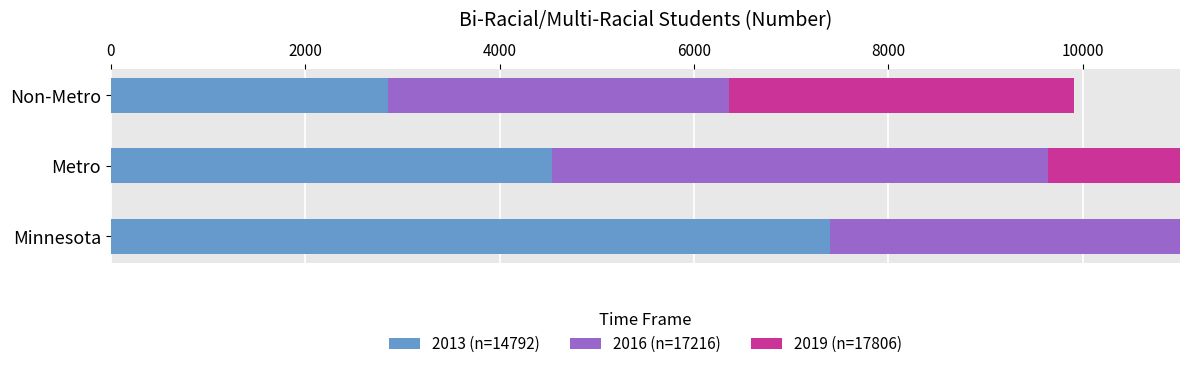

Count the 2016 (n=17216) values in the range 3509 to 8608.

3